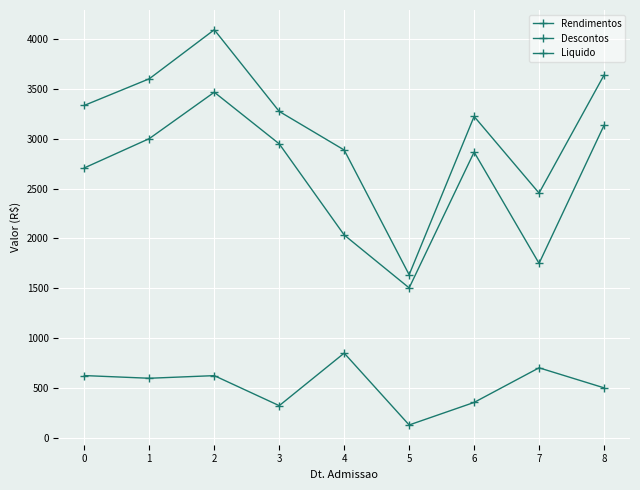

Does the chart have visible grid lines?

Yes